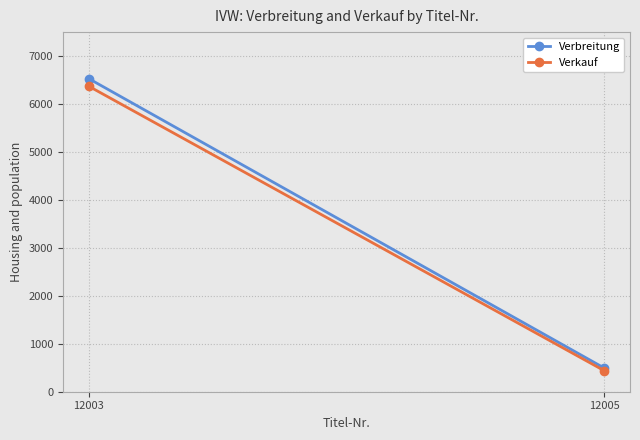

What is the sum of all Verkauf values?

6811